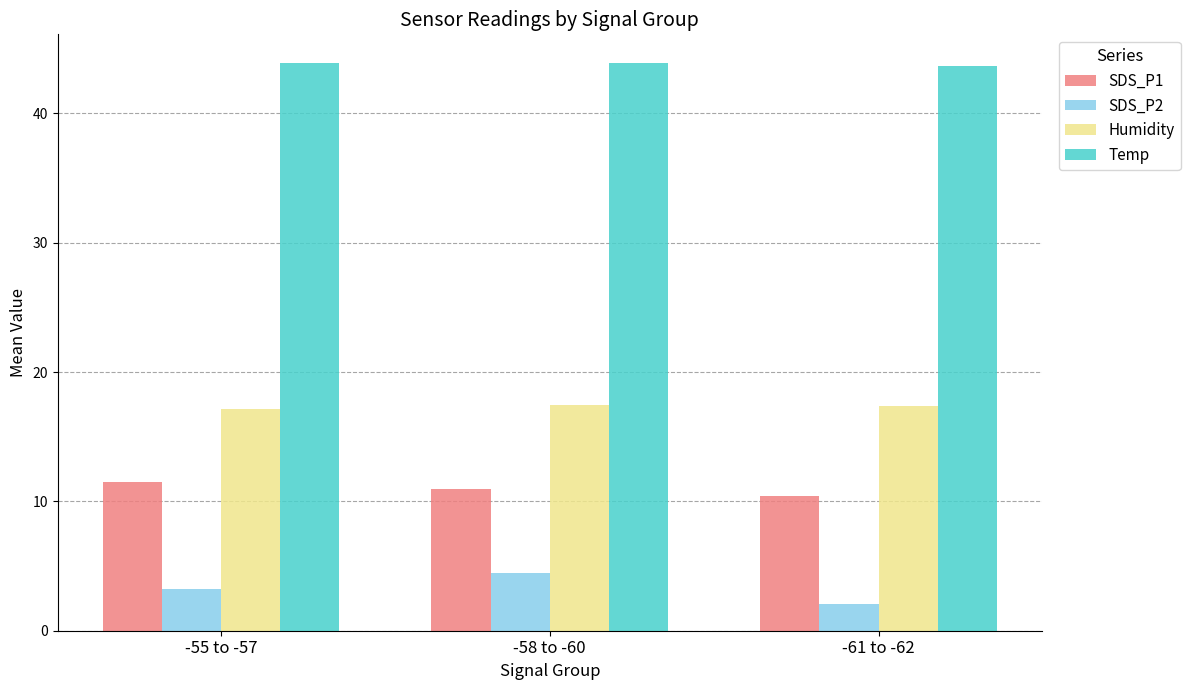

What is the spread (max minus min) of values at -55 to -57?

40.7